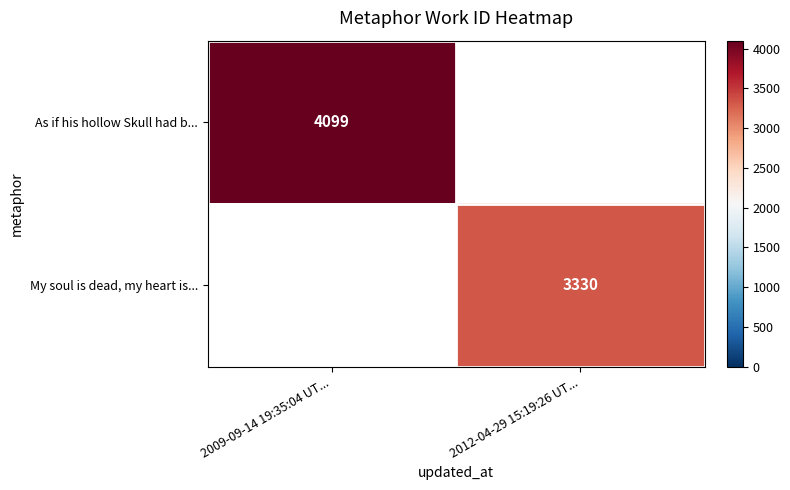

Is it true that My soul is dead, my heart is... equals 1755 at 2012-04-29 15:19:26 UT...?

False